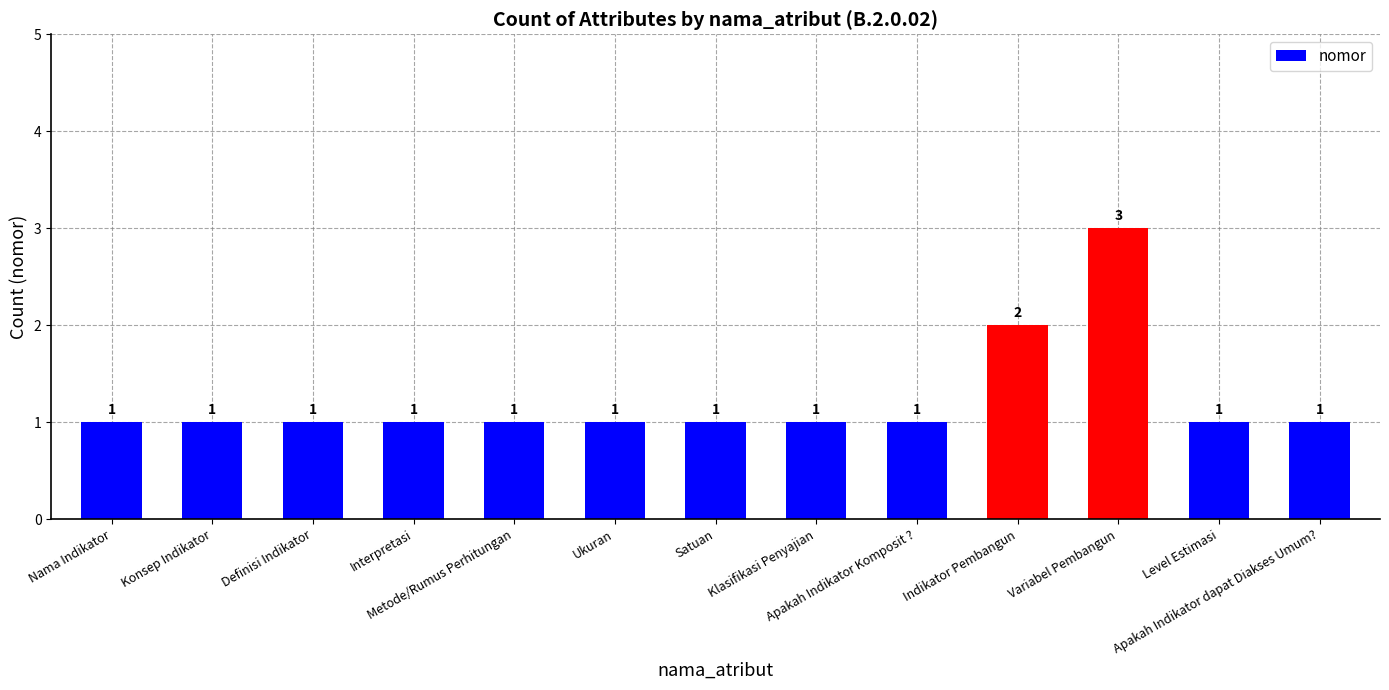

Reading right to left, list all the values displayed in this chart.

Apakah Indikator dapat Diakses Umum?=1	Level Estimasi=1	Variabel Pembangun=3	Indikator Pembangun=2	Apakah Indikator Komposit ?=1	Klasifikasi Penyajian=1	Satuan=1	Ukuran=1	Metode/Rumus Perhitungan=1	Interpretasi=1	Definisi Indikator=1	Konsep Indikator=1	Nama Indikator=1